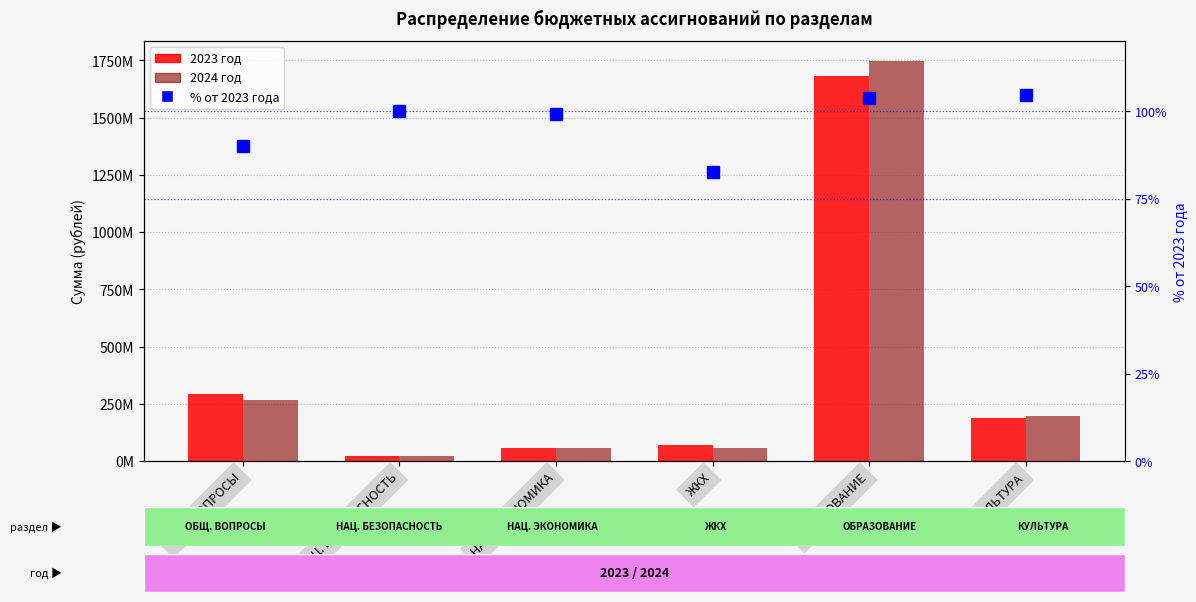

Reading left to right, transcribe all the data shown in this chart.

2023 год: ОБЩ. ВОПРОСЫ=294430566.9	НАЦ. БЕЗОПАСНОСТЬ=23761514.8	НАЦ. ЭКОНОМИКА=58001585.7	ЖКХ=71547245.6	ОБРАЗОВАНИЕ=1683693813.9	КУЛЬТУРА=188213910.9
2024 год: ОБЩ. ВОПРОСЫ=265258022.9	НАЦ. БЕЗОПАСНОСТЬ=23771901.6	НАЦ. ЭКОНОМИКА=57483747.3	ЖКХ=59089865.1	ОБРАЗОВАНИЕ=1747020565.4	КУЛЬТУРА=196783015.7
% от 2023 года: ОБЩ. ВОПРОСЫ=90.1	НАЦ. БЕЗОПАСНОСТЬ=100.0	НАЦ. ЭКОНОМИКА=99.1	ЖКХ=82.6	ОБРАЗОВАНИЕ=103.8	КУЛЬТУРА=104.6